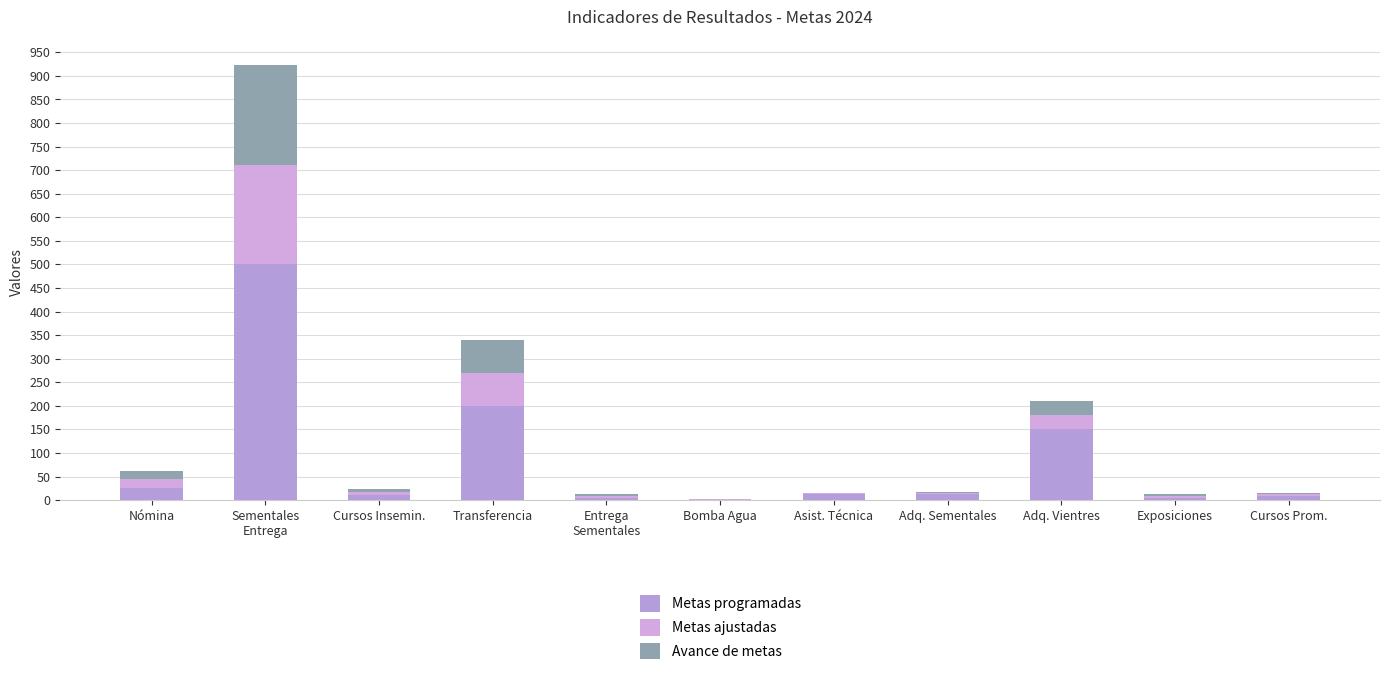

Does the chart contain stacked bars?

Yes